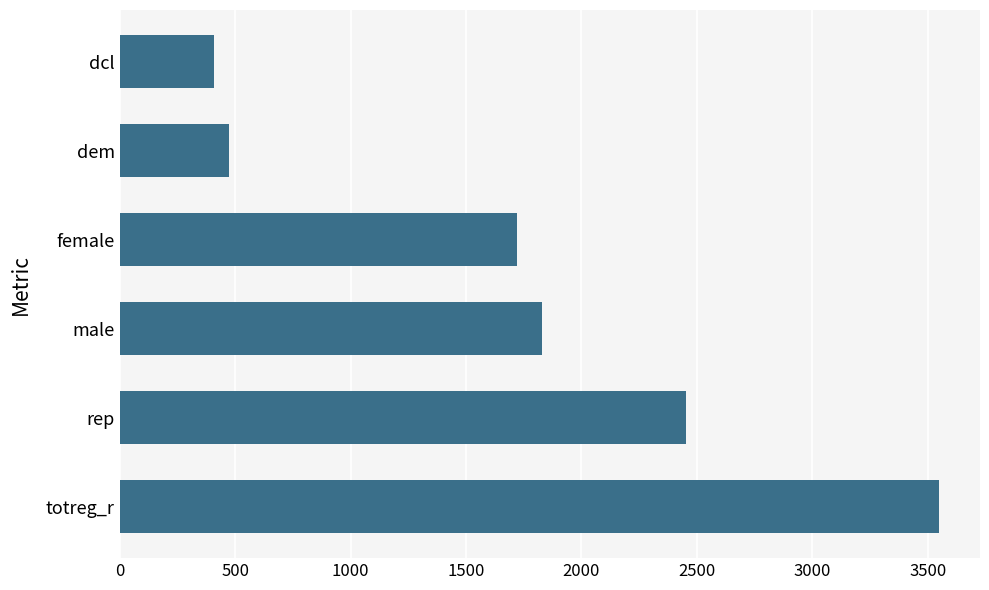

Reading bottom to top, list all the values displayed in this chart.

totreg_r=3549	rep=2454	male=1828	female=1721	dem=475	dcl=407